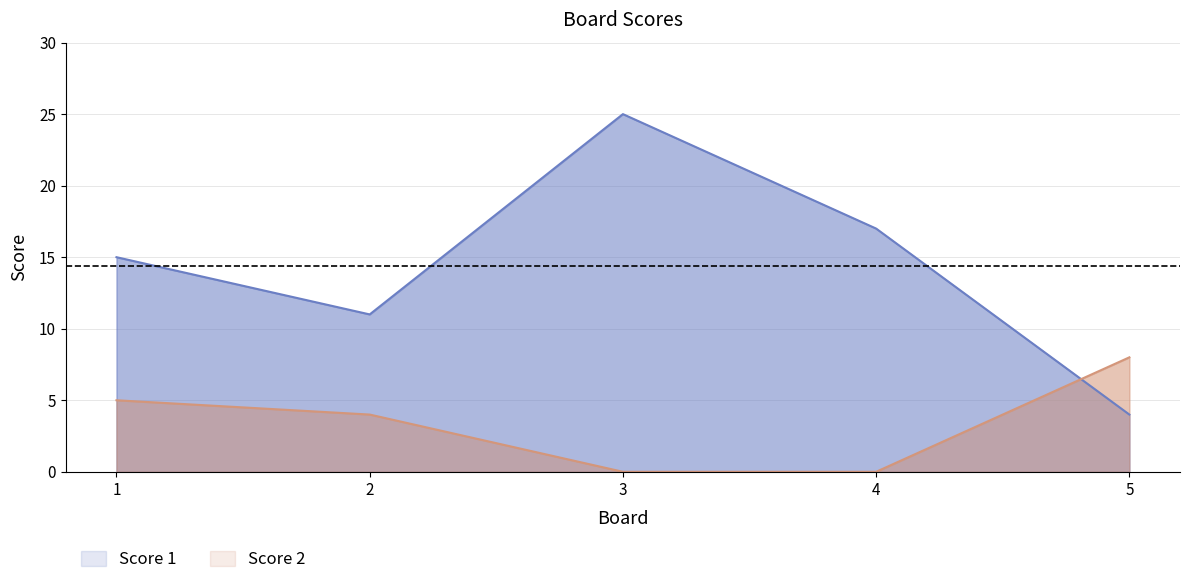

At 1, list the series in order from largest to smallest.

Score 1, Score 2